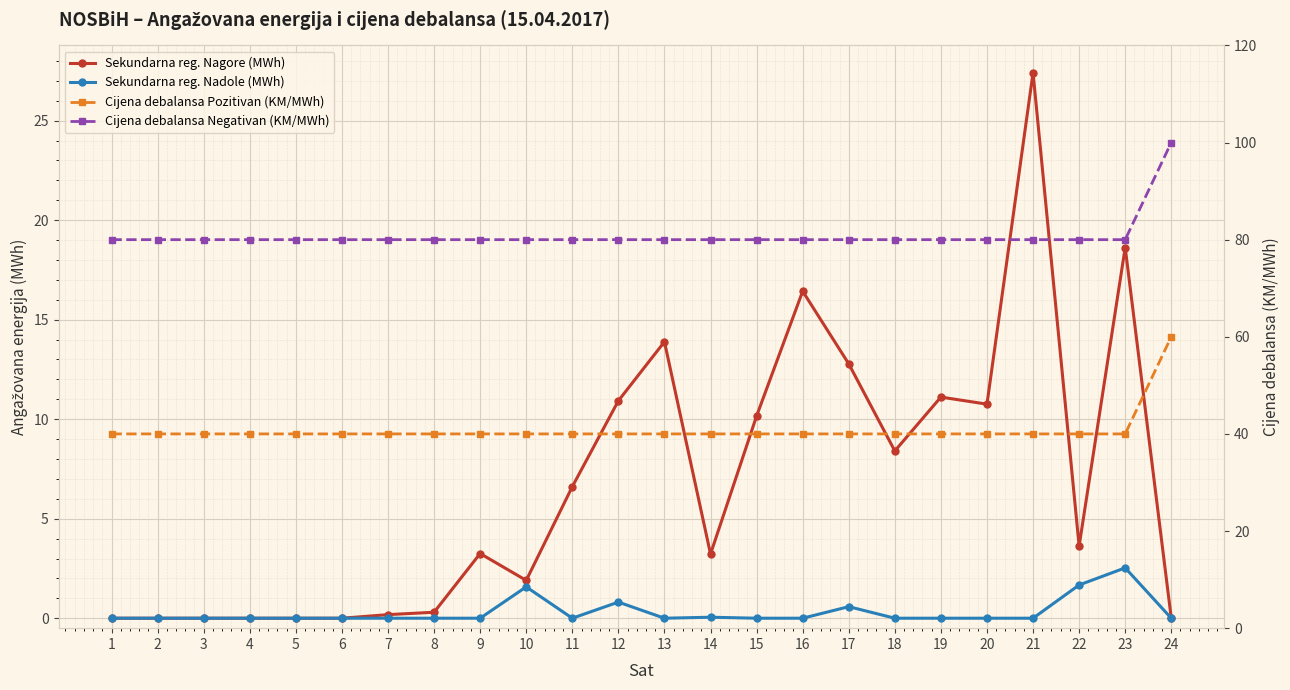

Is the value of Cijena debalansa Pozitivan (KM/MWh) at 5 greater than the value of Sekundarna reg. Nadole (MWh) at 11?

Yes